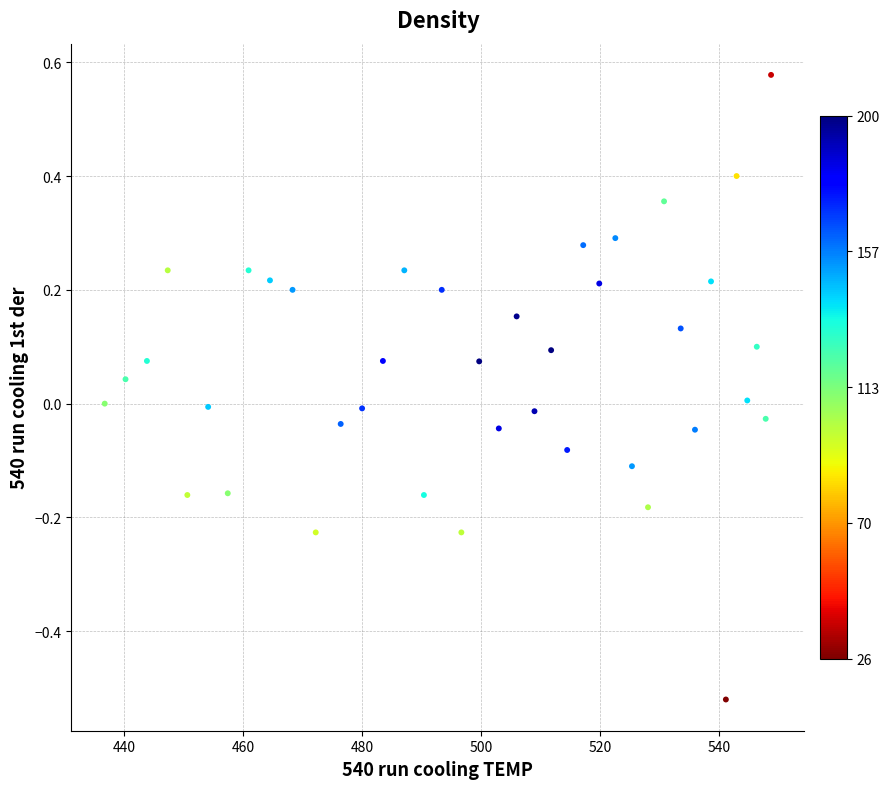

What is the range of Y values (max minus min)?

1.1